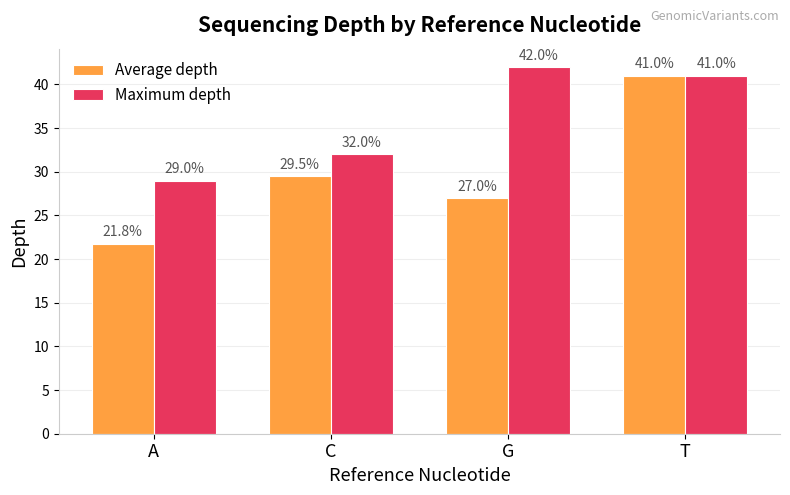

What is the highest value of the Average depth series?

41.0